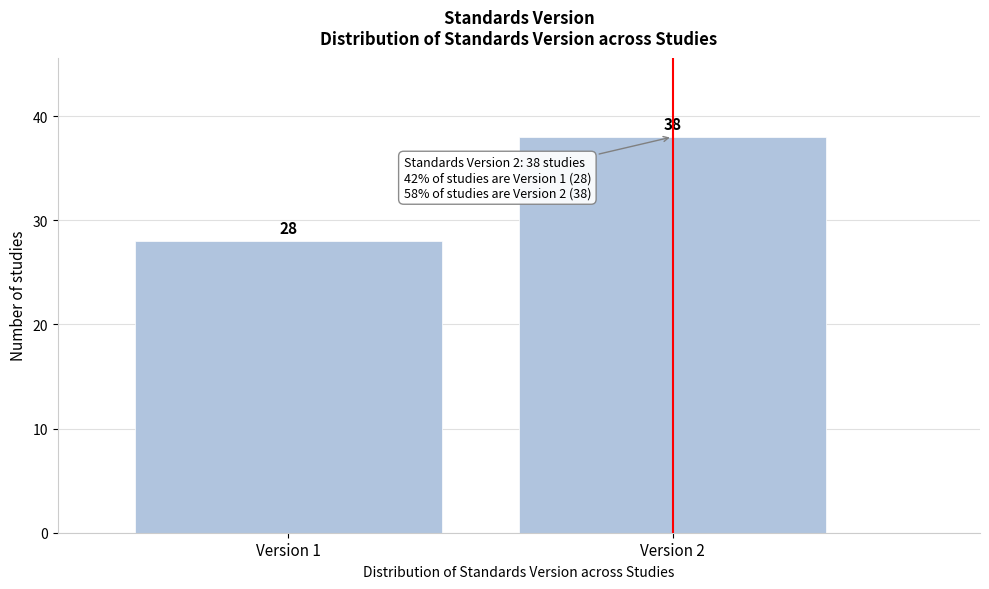

Reading left to right, extract all data points from this chart.

Version 1=28	Version 2=38